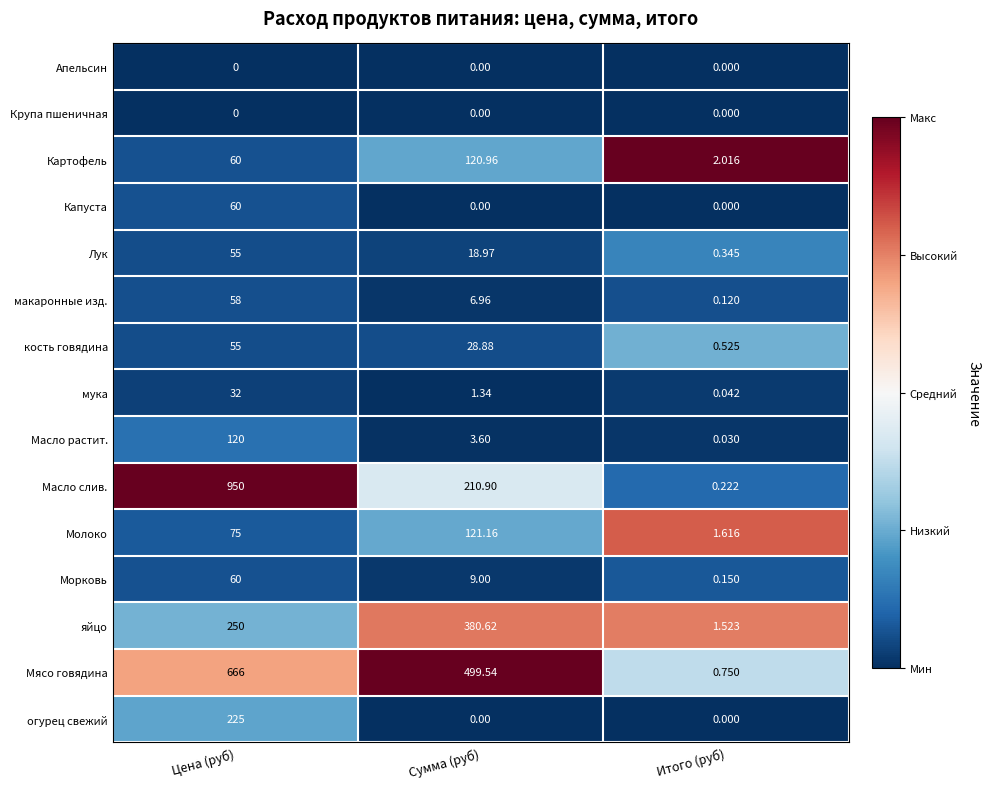

Which series has the largest total across all categories?

Мясо говядина